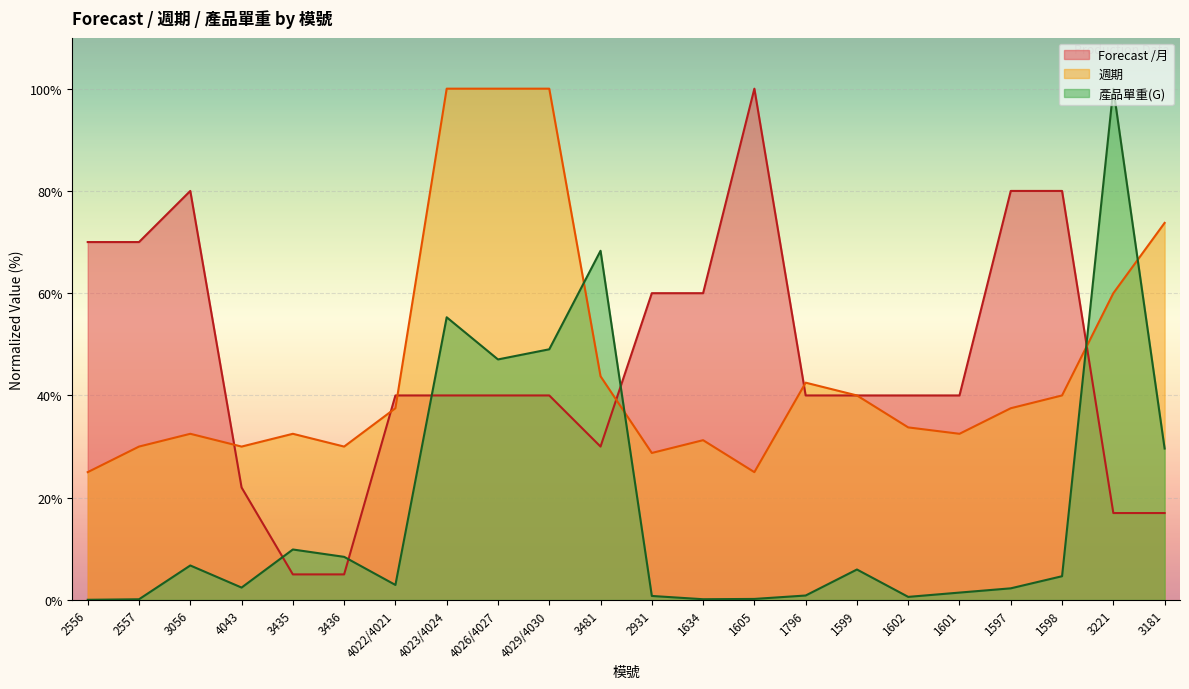

The 週期 series shows 32.5 at 3056. True or false?

True